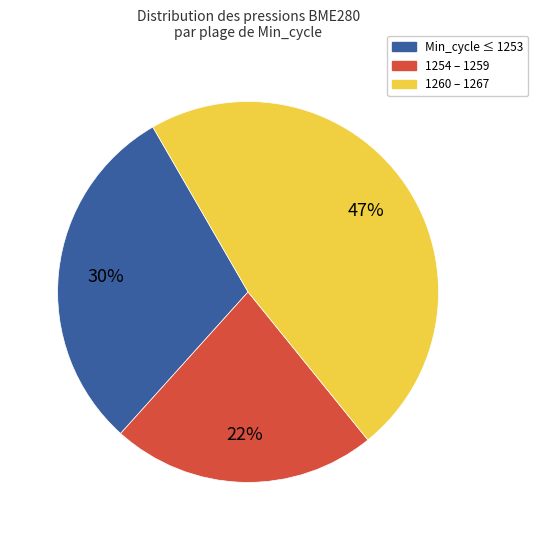

Which category has the biggest portion of the pie?

1260 – 1267